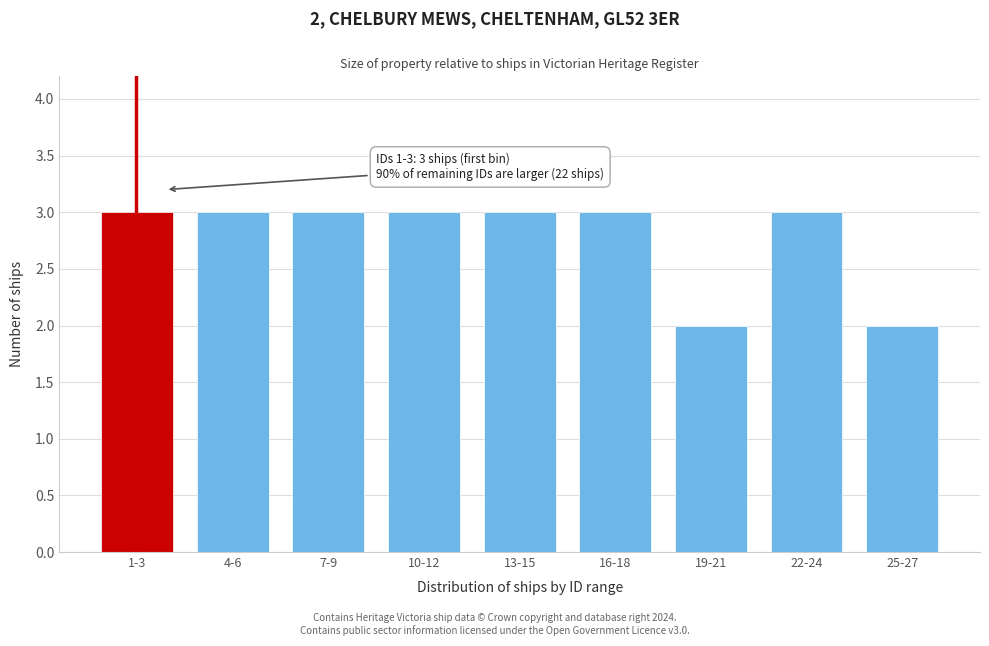

Reading right to left, what are all the values shown in this chart?

2	3	2	3	3	3	3	3	3